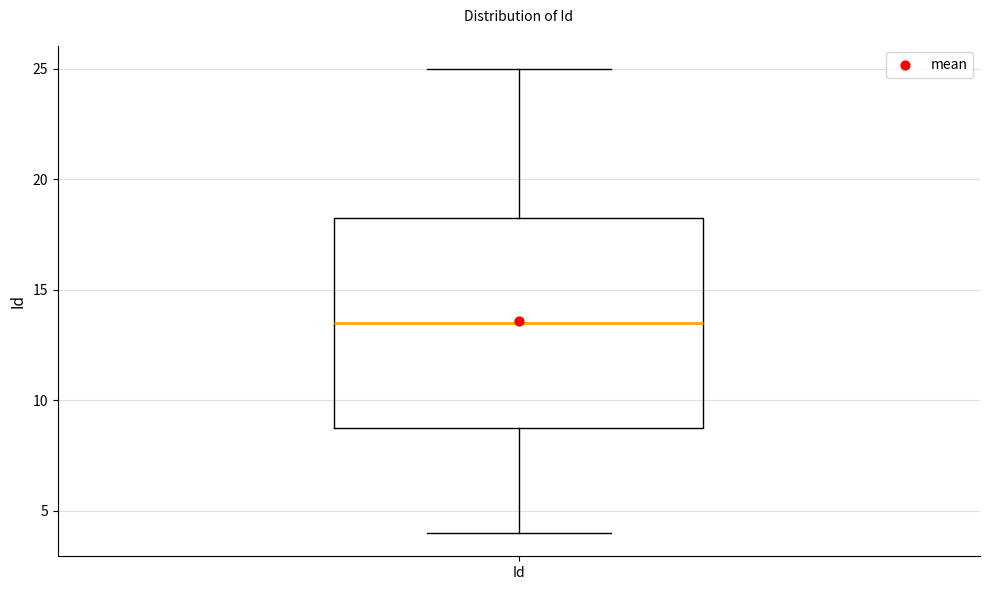

Where does the lower whisker of the box for Id end on the y-axis? The values are not printed on the chart, so give them approximately, as read against the axis.

4.0